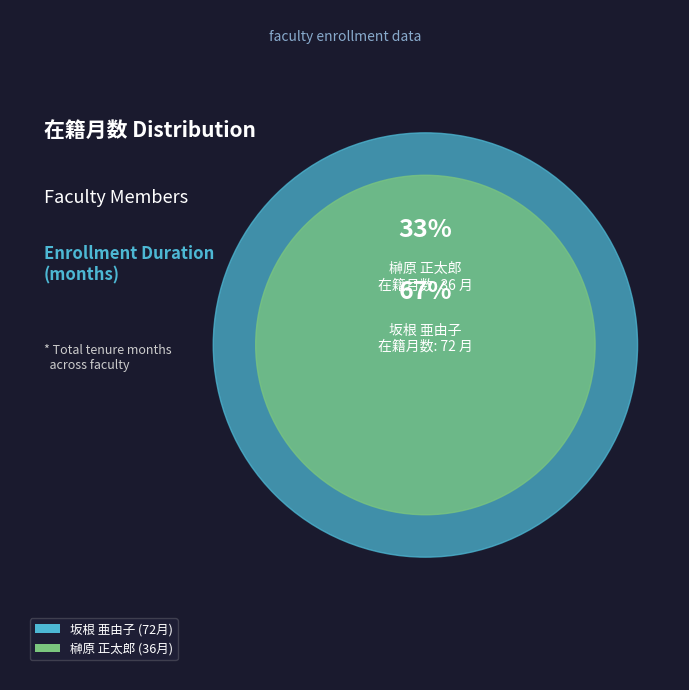

The 359994 榊原 正太郎 slice represents 33% of the pie. True or false?

True